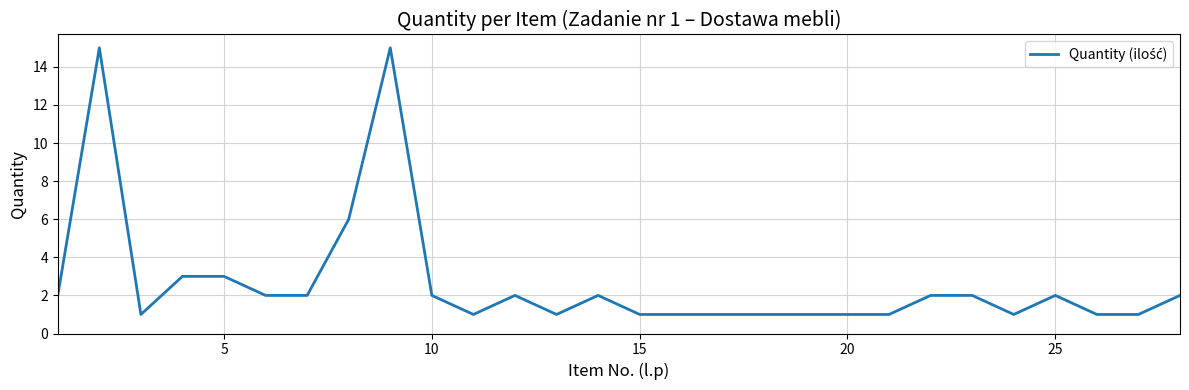

What is the maximum value shown in the chart?

15